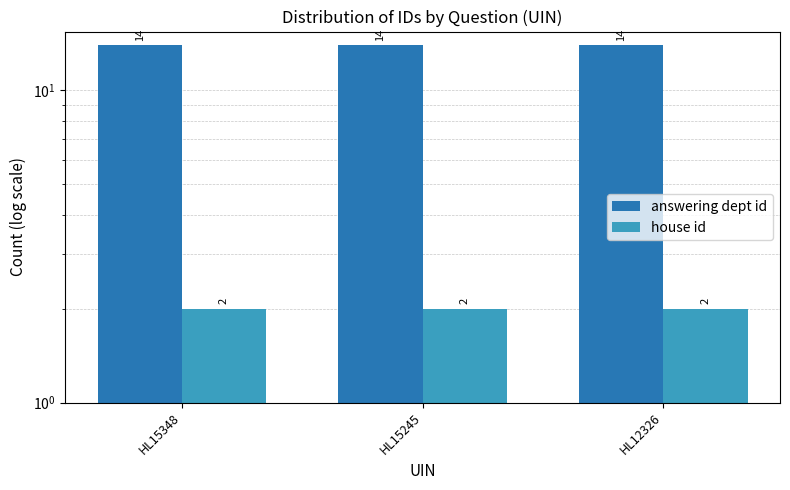

The value of answering dept id at HL12326 is 14. True or false?

True